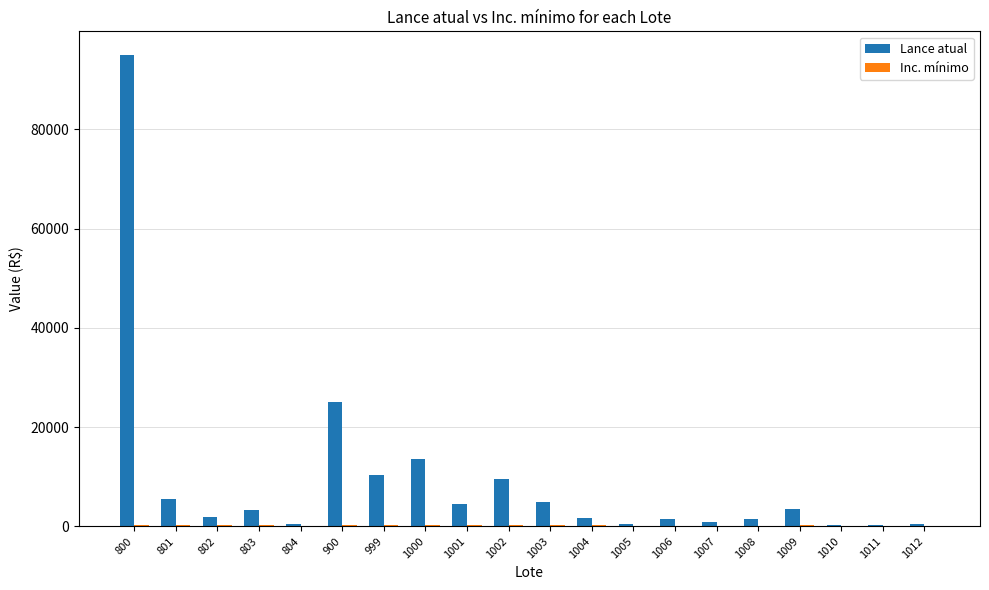

Between 803 and 1003, which series saw the biggest shift?

Lance atual